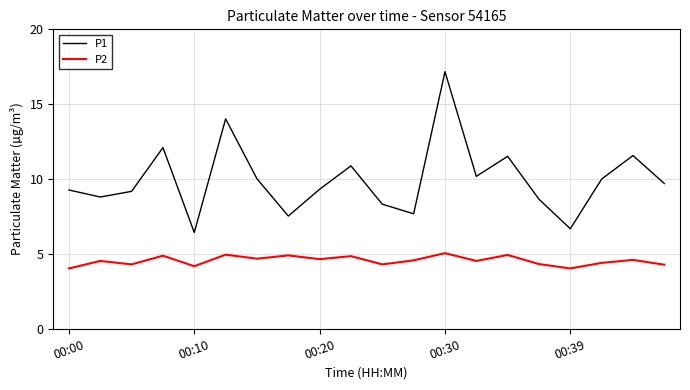

Which series has the largest range (max minus min)?

P1